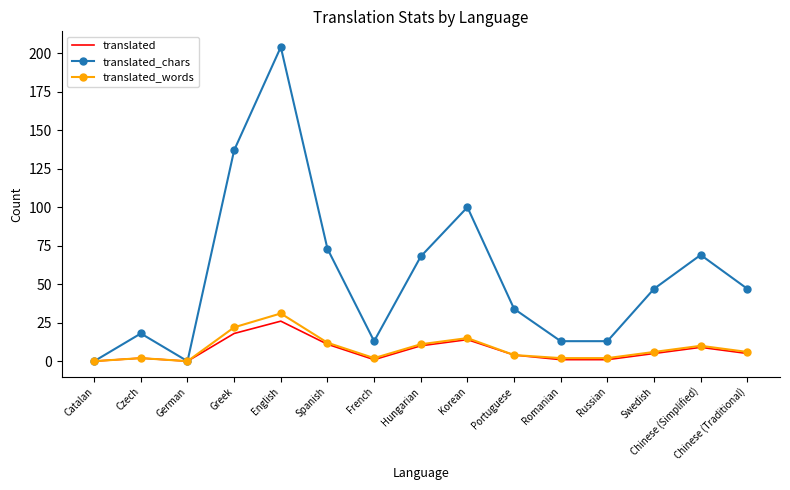

How many interior local peaks does the translated_chars series have?

4